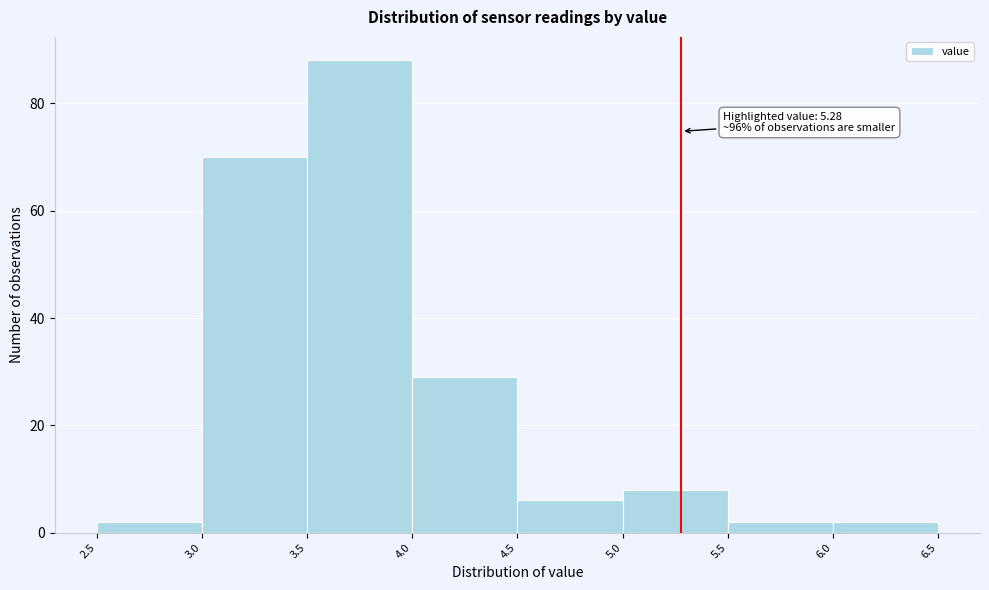

Over which range of the x-axis is the bar tallest?

3.5 to 4.0